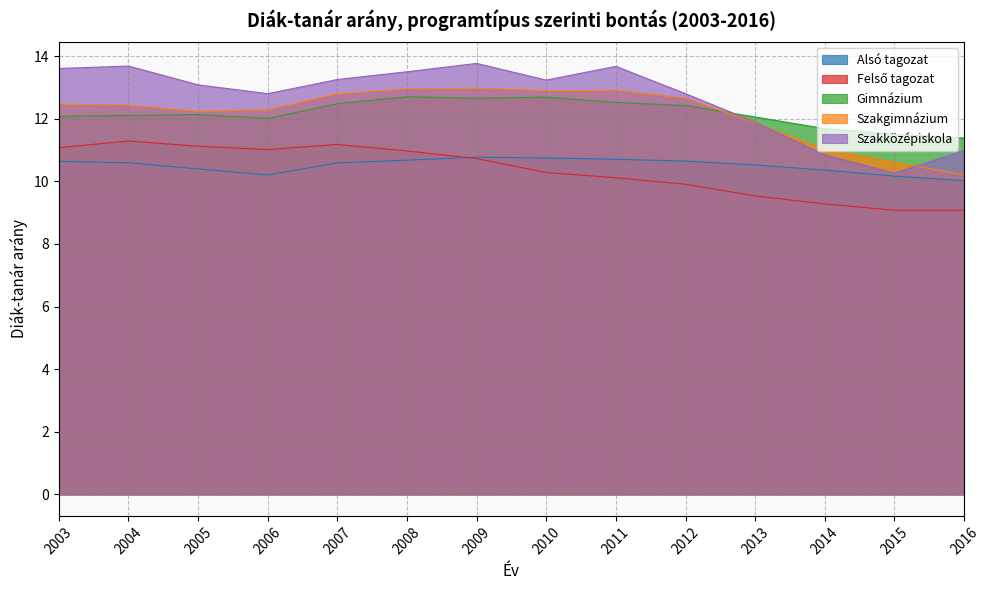

What is the difference between the maximum and minimum values in the Szakgimnázium series?

2.8